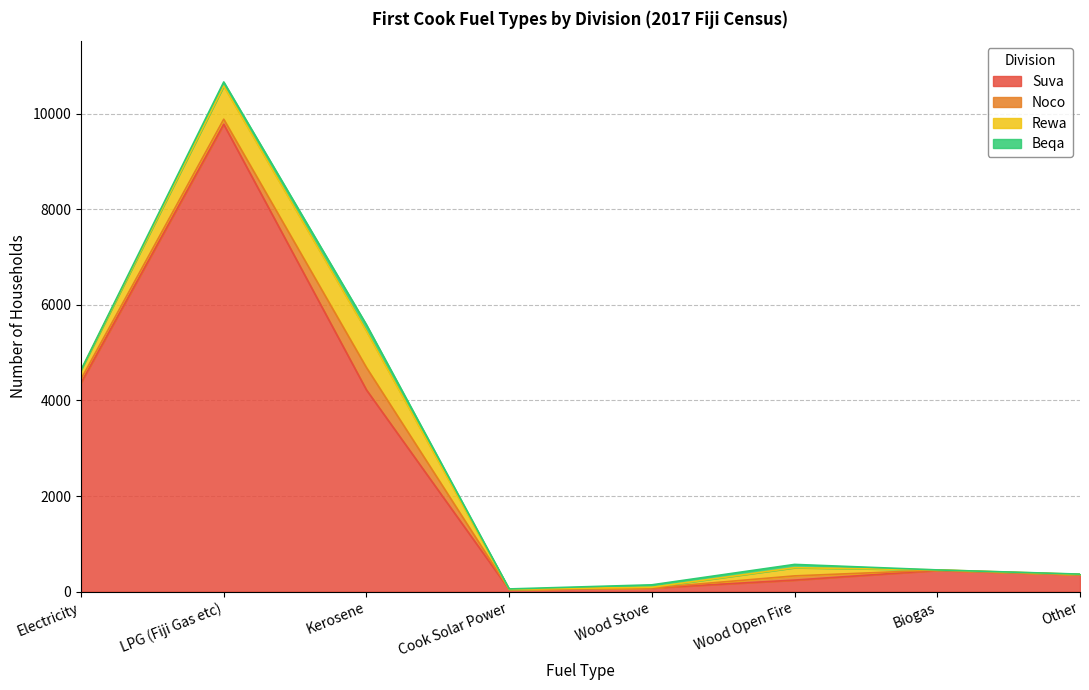

What is the difference between the maximum and second lowest values in the Noco series?

467